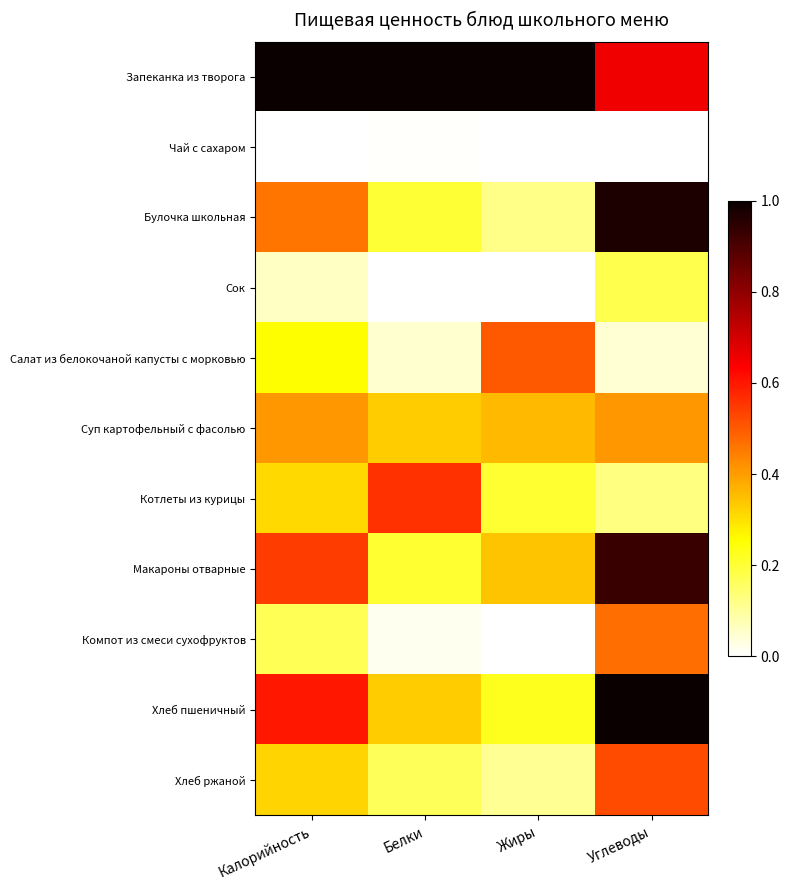

Between Белки and Жиры, which series saw the biggest shift?

Салат из белокочаной капусты с морковью